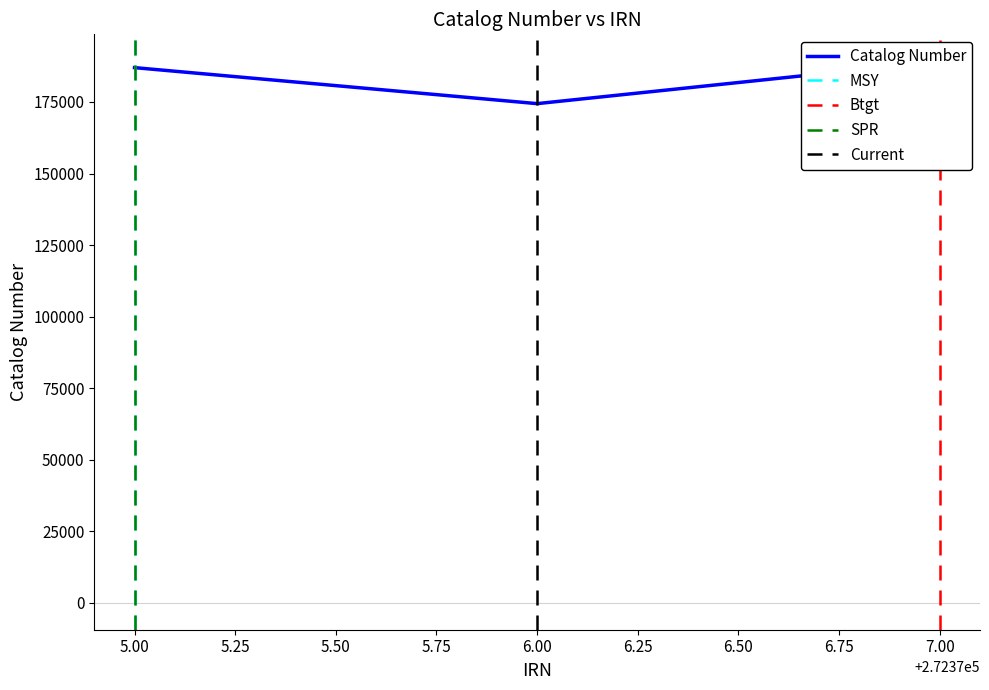

Is it true that the value at 5.00 is 322713?

False